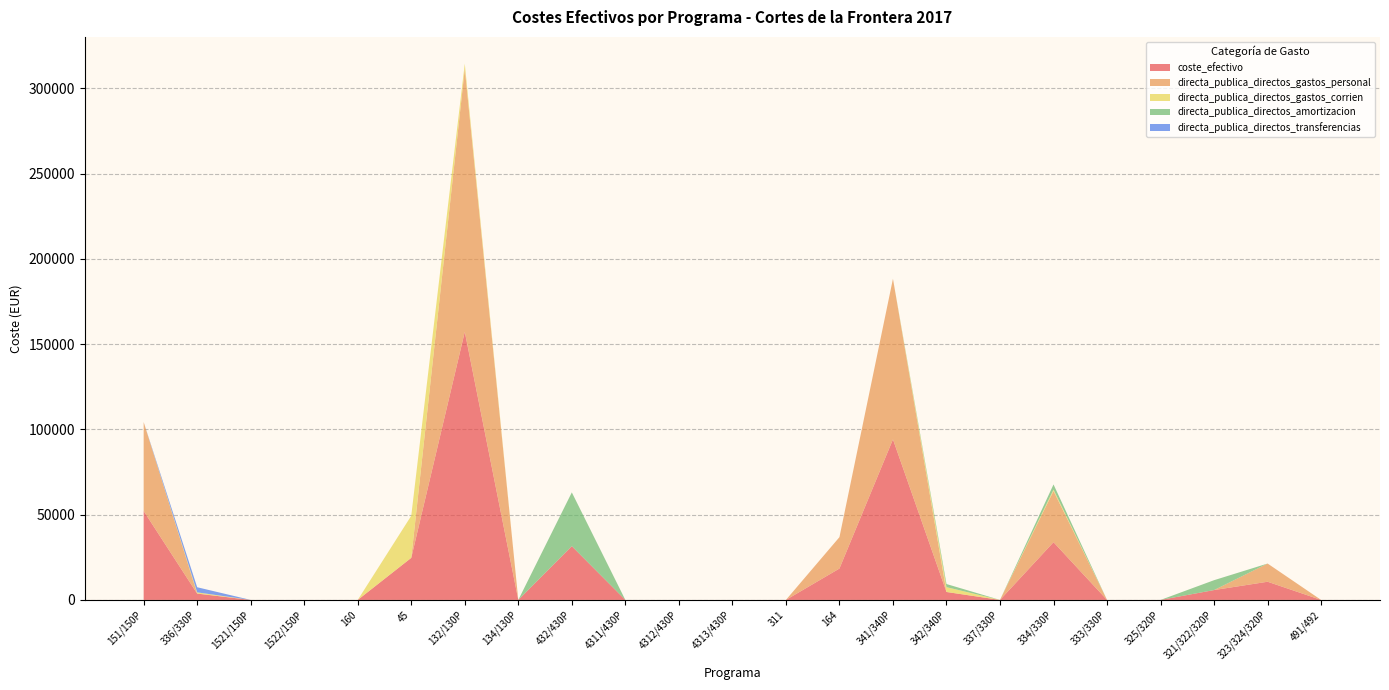

Reading left to right, transcribe all the data shown in this chart.

coste_efectivo: 52156.6	3720.0	0.0	0.0	0.0	24665.3	157191.5	0.0	31523.0	0.0	0.0	0.0	0.0	18402.1	94140.1	4660.4	0.0	33849.3	0.0	0.0	5788.6	10666.0	0.0
directa_publica_directos_gastos_personal: 52156.6	0.0	0.0	0.0	0.0	0.0	154238.1	0.0	0.0	0.0	0.0	0.0	0.0	18402.1	94140.1	0.0	0.0	30029.8	0.0	0.0	0.0	10666.0	0.0
directa_publica_directos_gastos_corrien: 0.0	720.0	0.0	0.0	0.0	24665.3	2953.4	0.0	0.0	0.0	0.0	0.0	0.0	0.0	0.0	2839.3	0.0	819.5	0.0	0.0	0.0	0.0	0.0
directa_publica_directos_amortizacion: 0.0	0.0	0.0	0.0	0.0	0.0	0.0	0.0	31523.0	0.0	0.0	0.0	0.0	0.0	0.0	1821.0	0.0	3000.0	0.0	0.0	5788.6	0.0	0.0
directa_publica_directos_transferencias: 0.0	3000.0	0.0	0.0	0.0	0.0	0.0	0.0	0.0	0.0	0.0	0.0	0.0	0.0	0.0	0.0	0.0	0.0	0.0	0.0	0.0	0.0	0.0